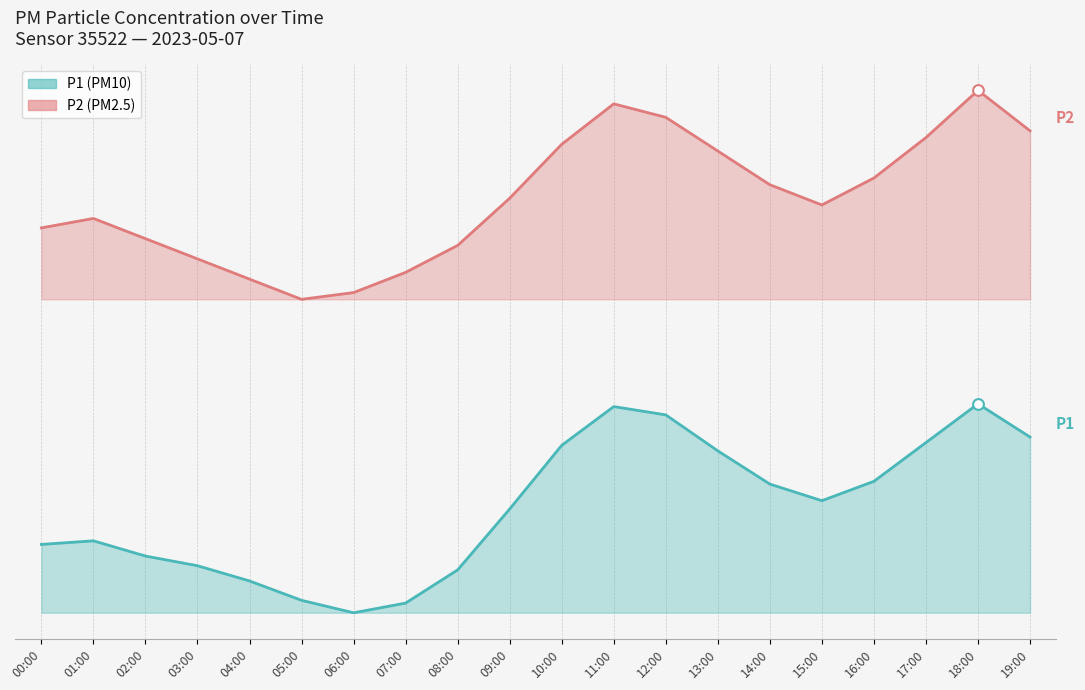

What are all the series names shown in the legend?

P1, P2